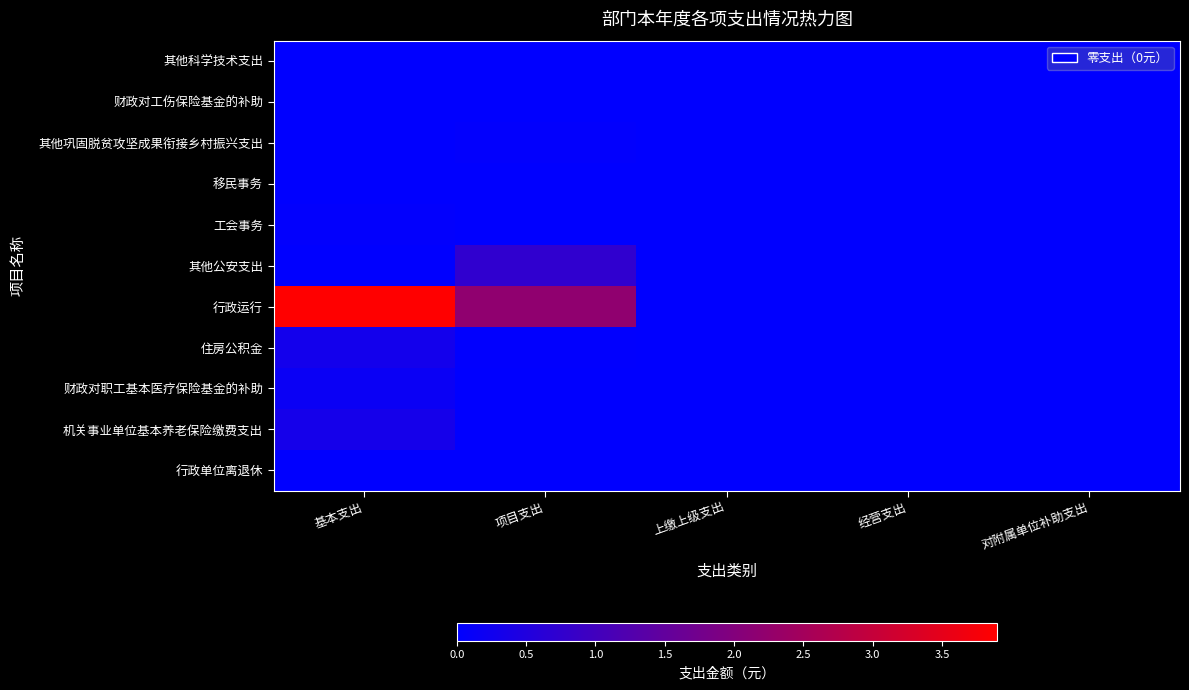

At which category does the chart reach its minimum across all series?

上缴上级支出